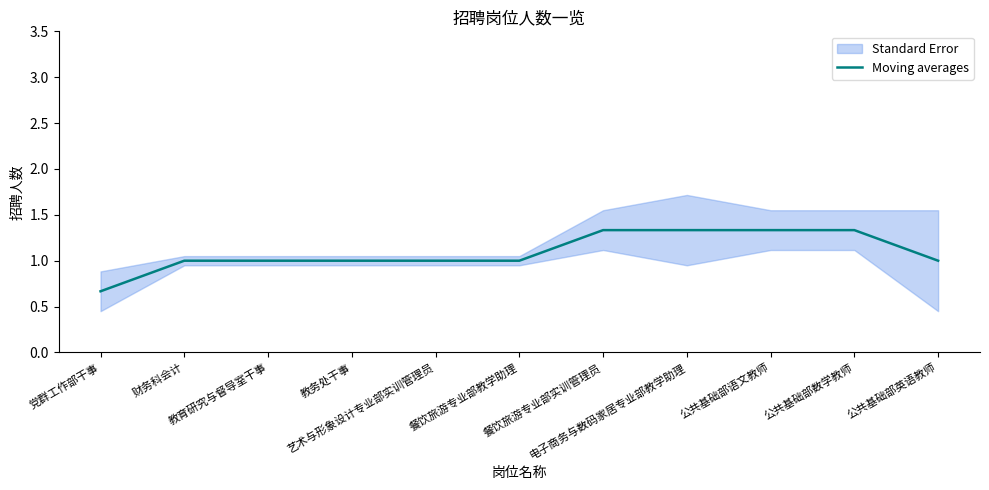

Is it true that the value at 艺术与形象设计专业部实训管理员 is 1.3?

False